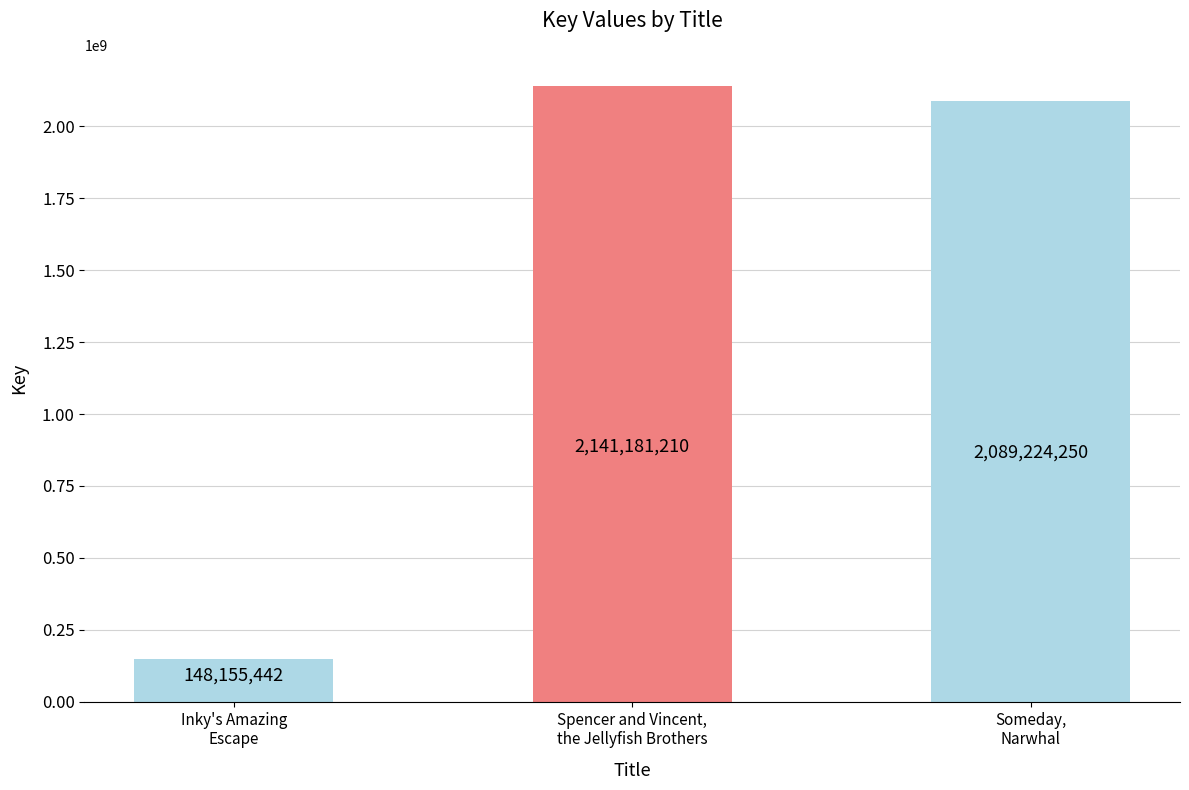

Which category has the highest value across all series?

Spencer and Vincent,
the Jellyfish Brothers